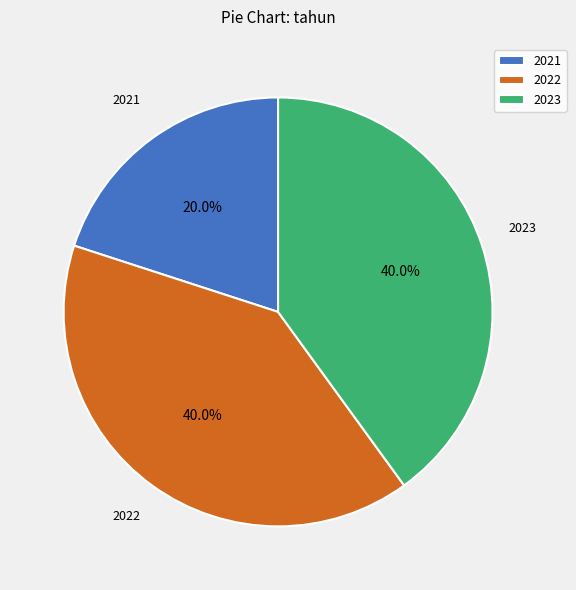

Does 2021 represent more than half of the total?

No